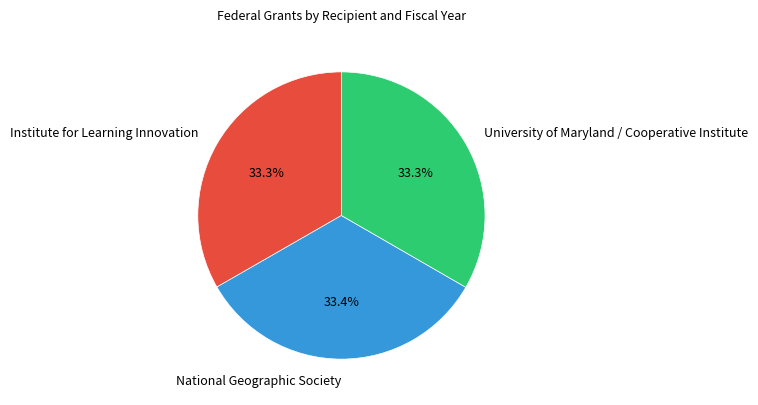

Combined, what portion of the pie is Institute for Learning Innovation and University of Maryland / Cooperative Institute?

66.6%